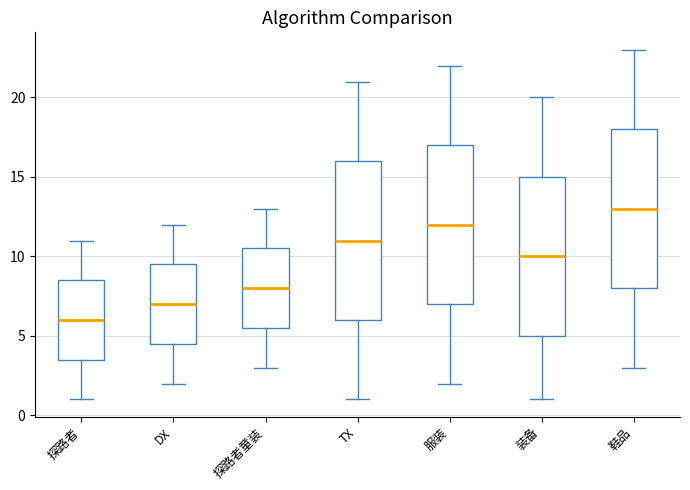

Reading left to right, transcribe this box plot: for each box, give where its median line is, the range the box spans, and where its two whiskers end, as read against the y-axis. The values are not printed on the chart, so give them approximately, as read against the axis.

探路者: median 6.0, box 3.5 to 8.5, whiskers 1.0 to 11.0
DX: median 7.0, box 4.5 to 9.5, whiskers 2.0 to 12.0
探路者童装: median 8.0, box 5.5 to 10.5, whiskers 3.0 to 13.0
TX: median 11.0, box 6.0 to 16.0, whiskers 1.0 to 21.0
服装: median 12.0, box 7.0 to 17.0, whiskers 2.0 to 22.0
装备: median 10.0, box 5.0 to 15.0, whiskers 1.0 to 20.0
鞋品: median 13.0, box 8.0 to 18.0, whiskers 3.0 to 23.0